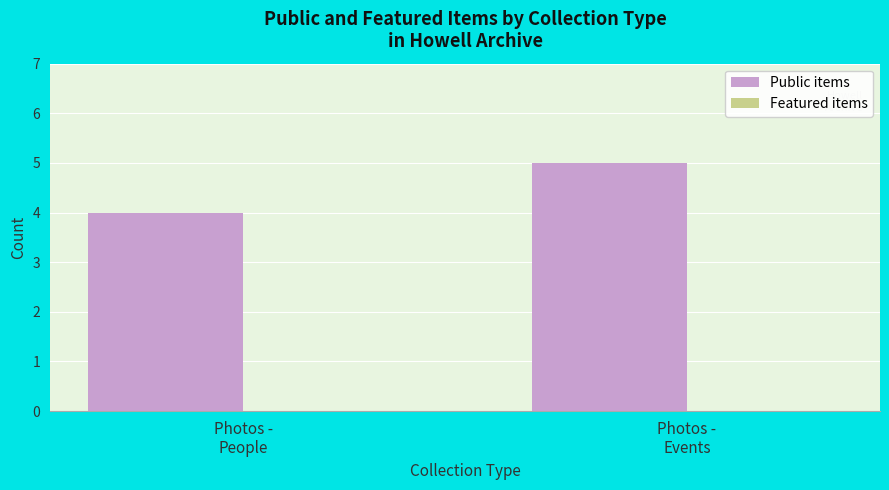

What is the value of the 1st bar from the left?

4